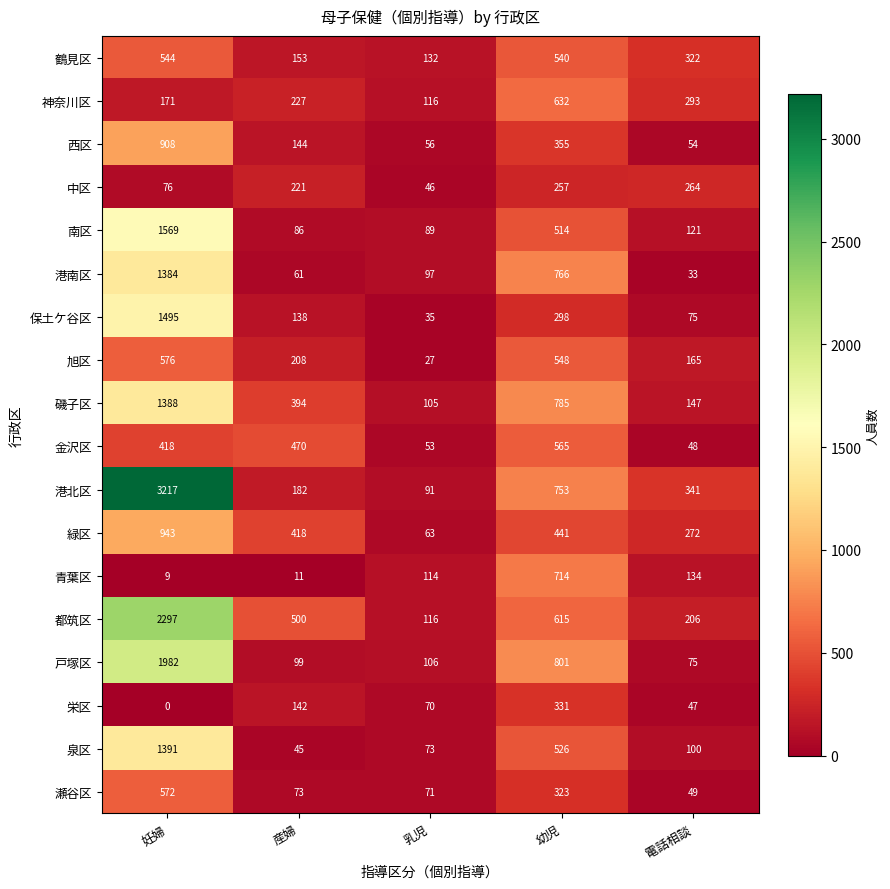

At how many categories does at least one series exceed 3172?

1